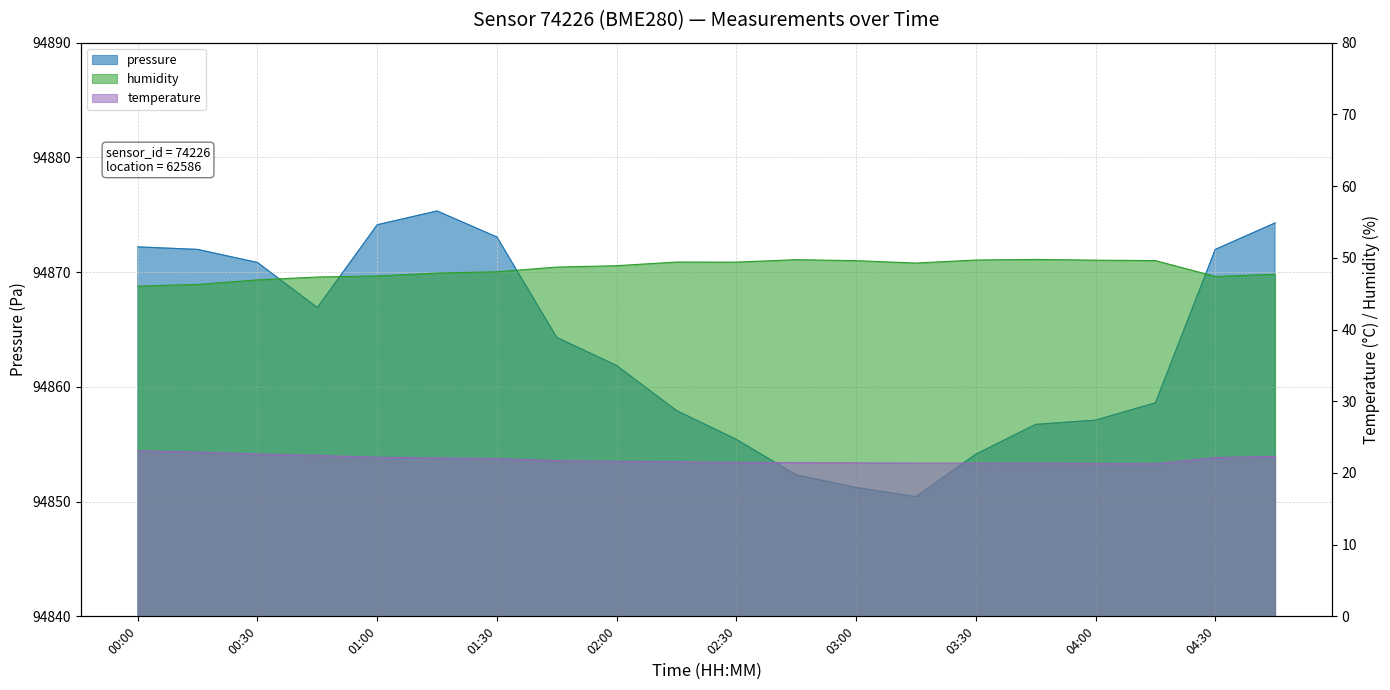

What is the minimum value for temperature?

21.3